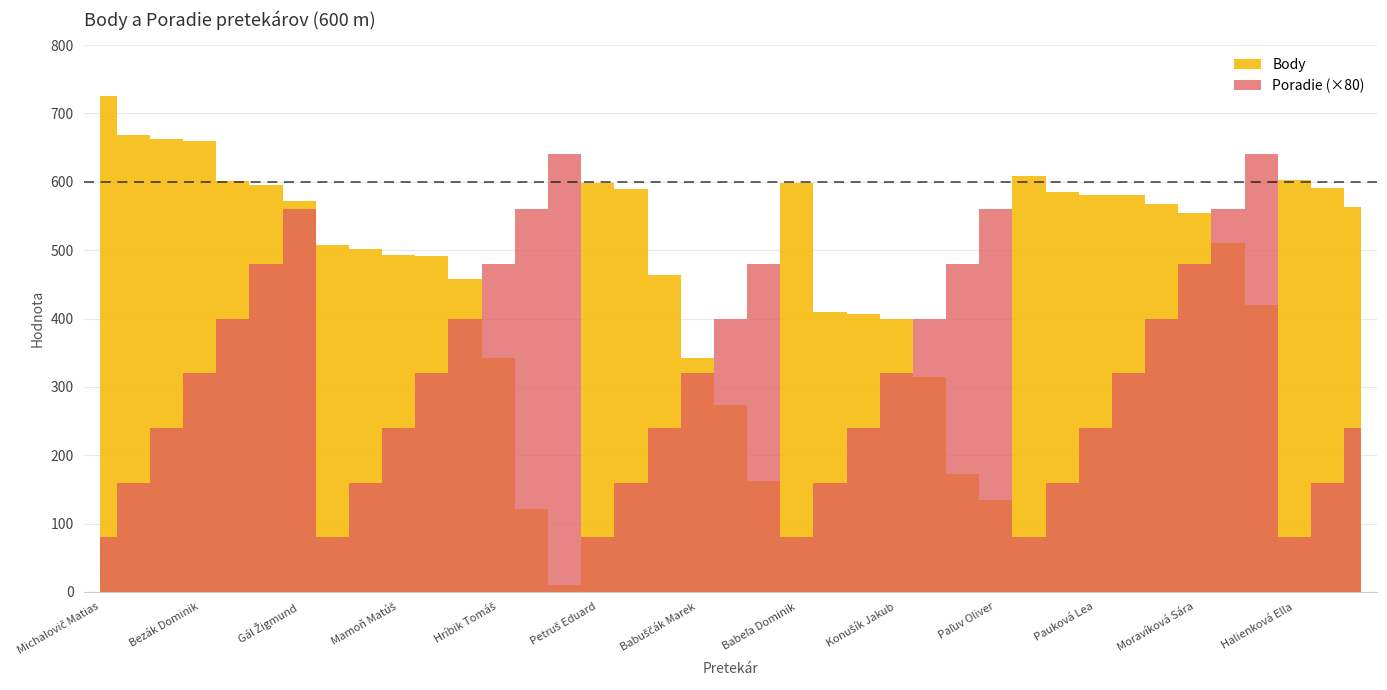

Which series changed the most between Jurčišin Marko and Kopček Jakub?

Body